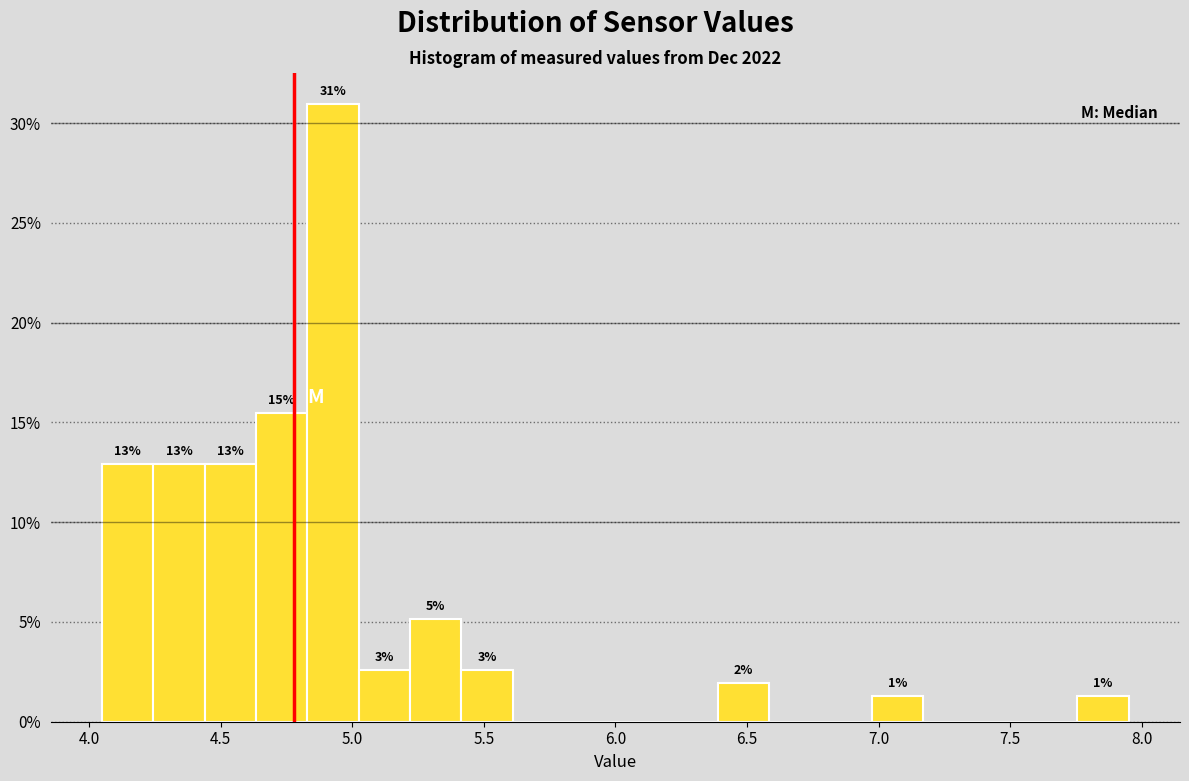

Read against the x-axis, roughly where is the centre of the tallest bar?

4.95